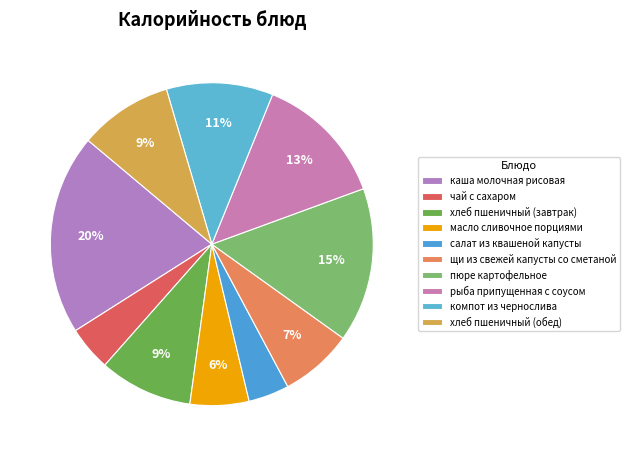

What is the ratio of the value at масло сливочное порциями to the value at пюре картофельное?

0.4